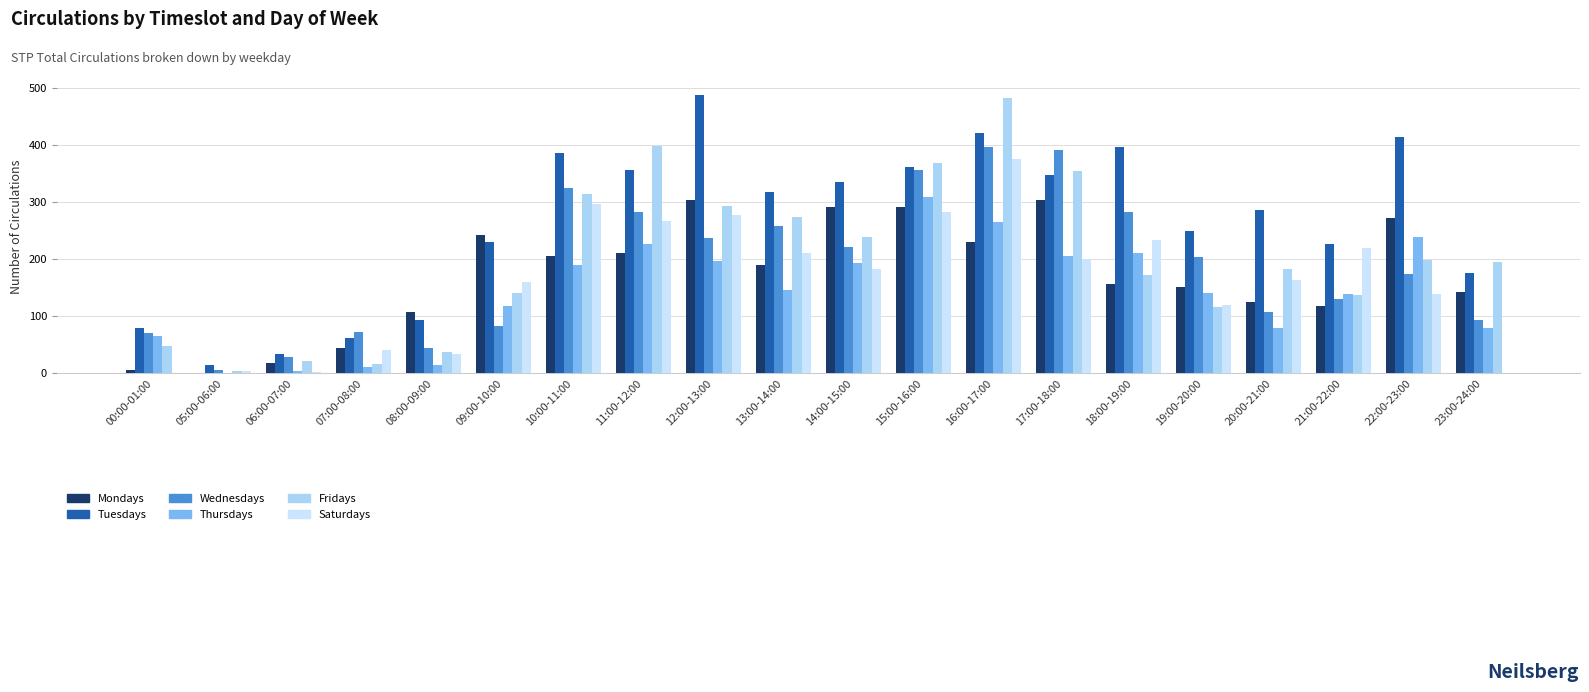

Is the value of Wednesdays at 08:00-09:00 greater than the value of Tuesdays at 11:00-12:00?

No